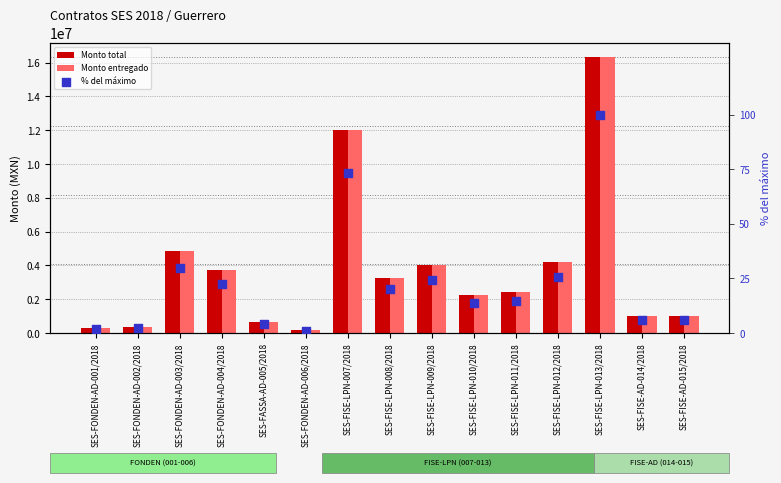

What are all the series names shown in the legend?

Monto total, Monto entregado, % del máximo